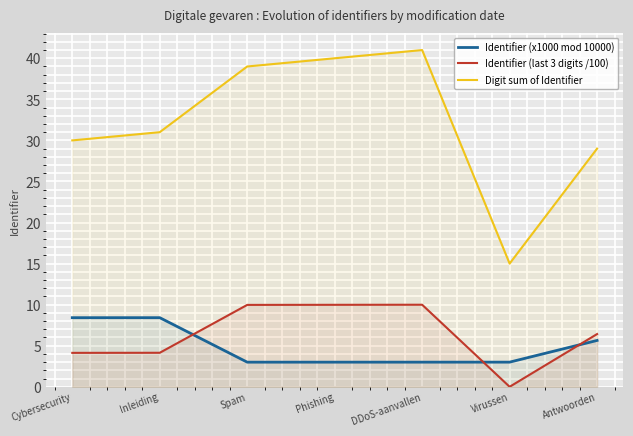

How many interior local valleys does the Digit sum of Identifier series have?

1